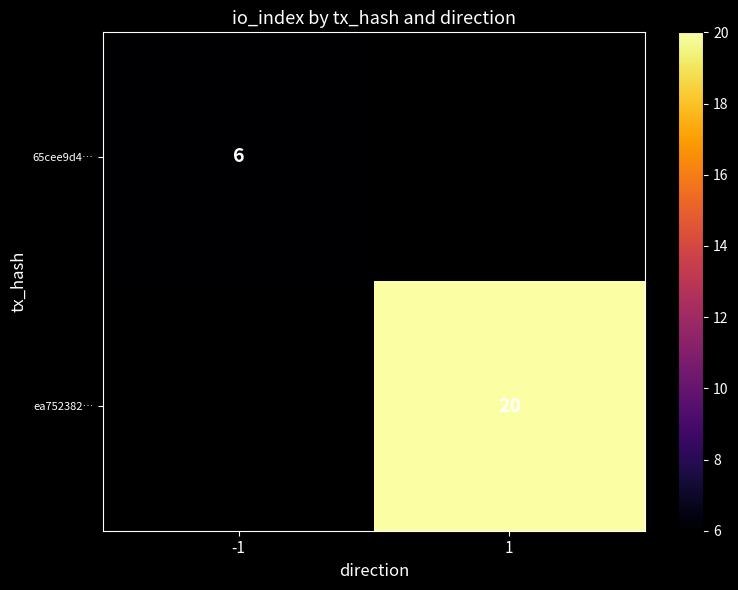

True or false: ea752382… has a value of 20 at 1.

True